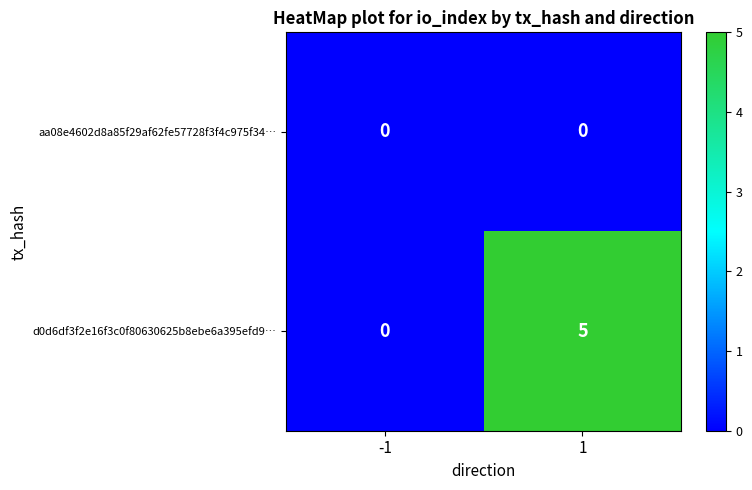

Reading left to right, transcribe all the data shown in this chart.

aa08e4602d8a85f29af62fe57728f3f4c975f34…: -1=0	1=0
d0d6df3f2e16f3c0f80630625b8ebe6a395efd9…: -1=0	1=5